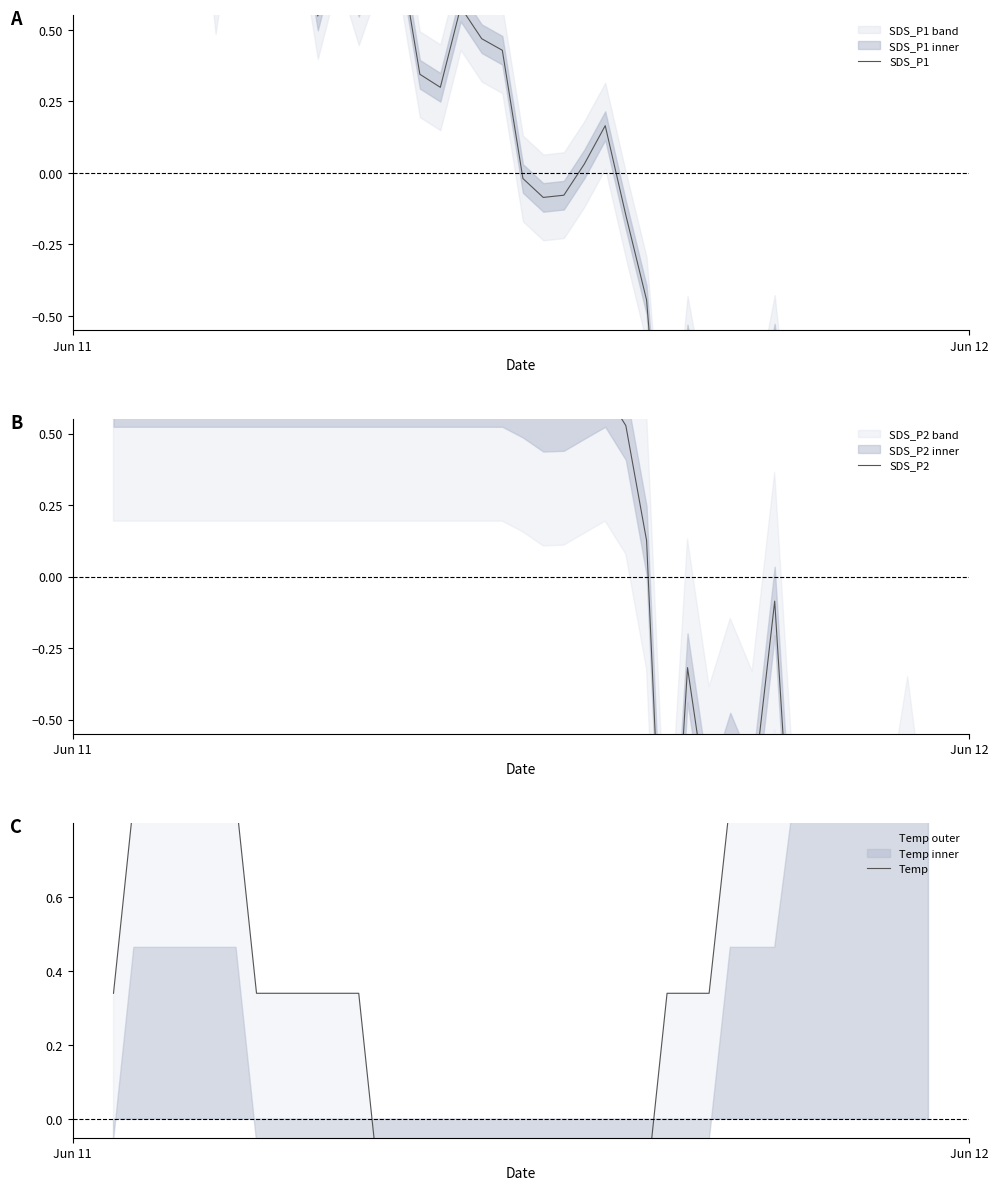

What is the difference between the second highest and second lowest values in the Temp series?

3.7